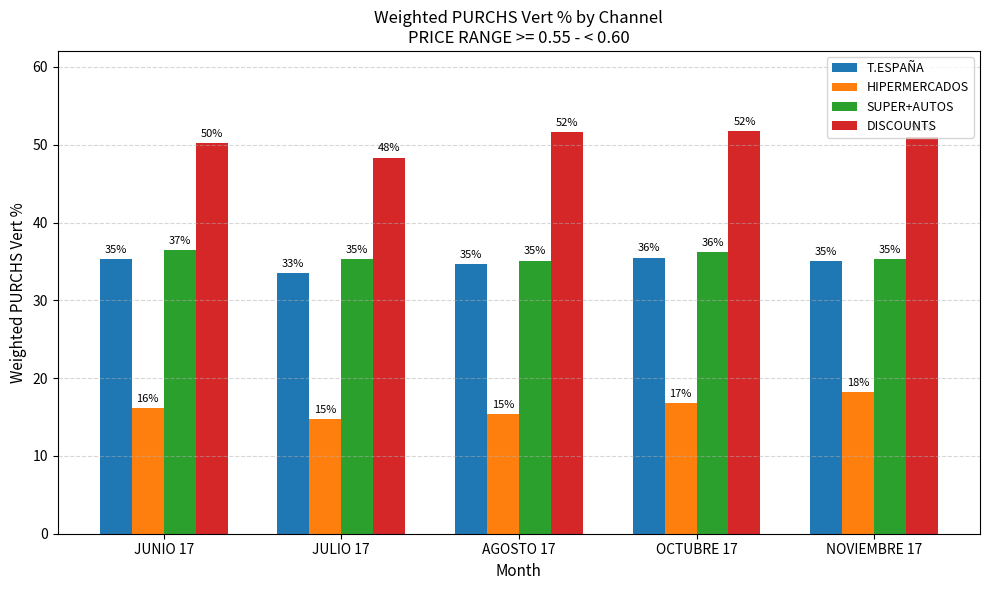

What is the label of the 3rd bar from the right?

AGOSTO 17